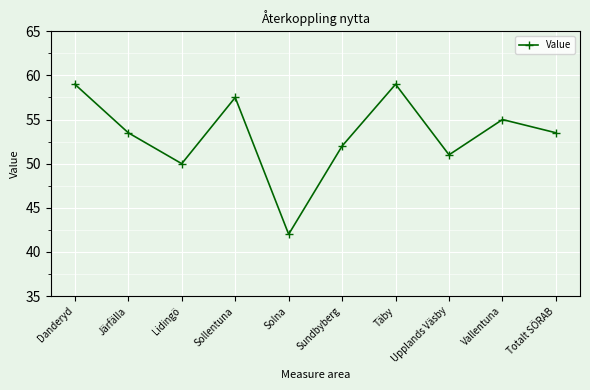

The value at Sollentuna is 57.5. True or false?

True